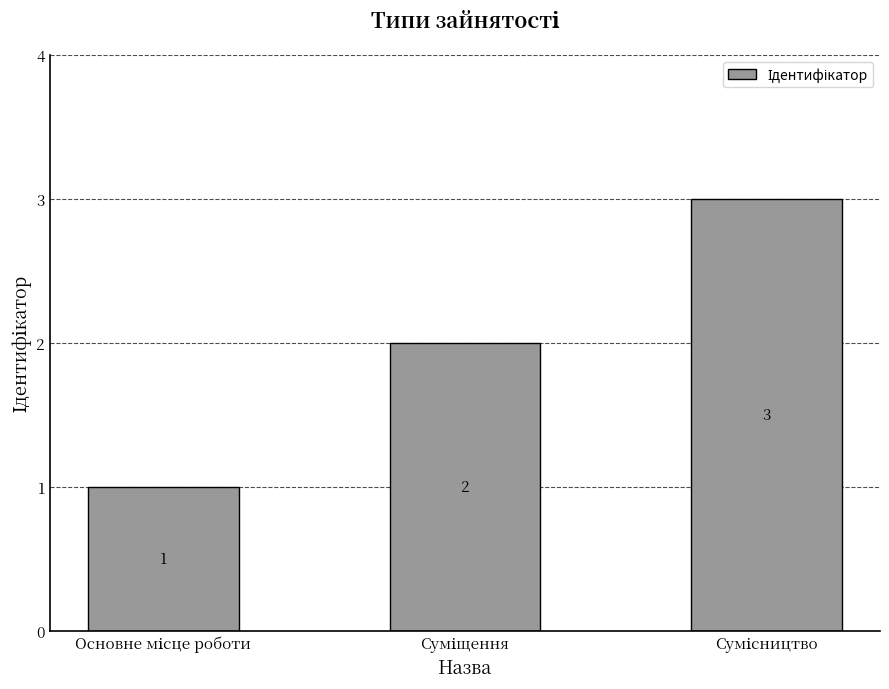

What is the sum of all values?

6